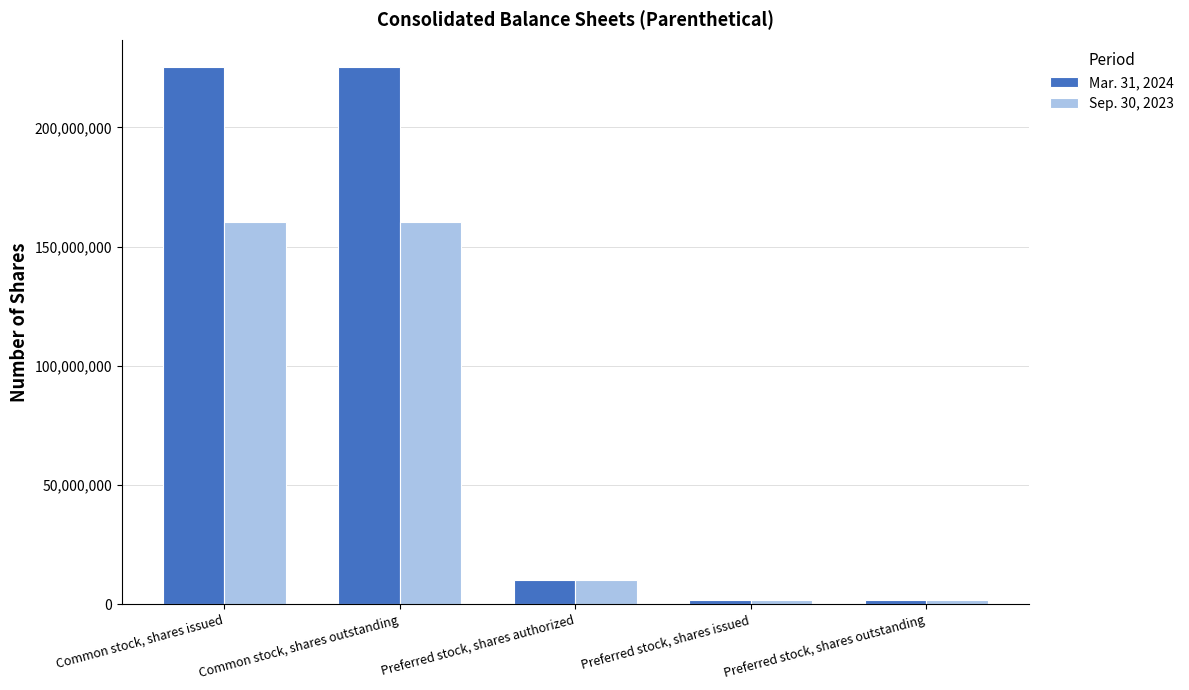

What is the smallest value displayed?

1750000